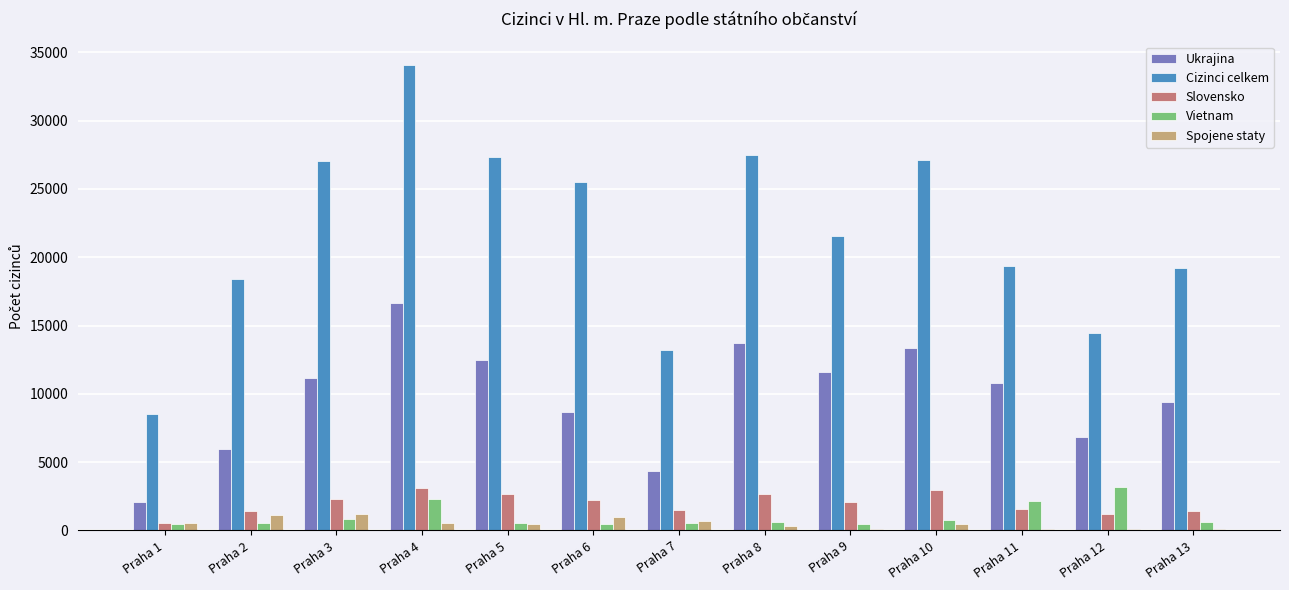

What is the sum of all Vietnam values?

13456